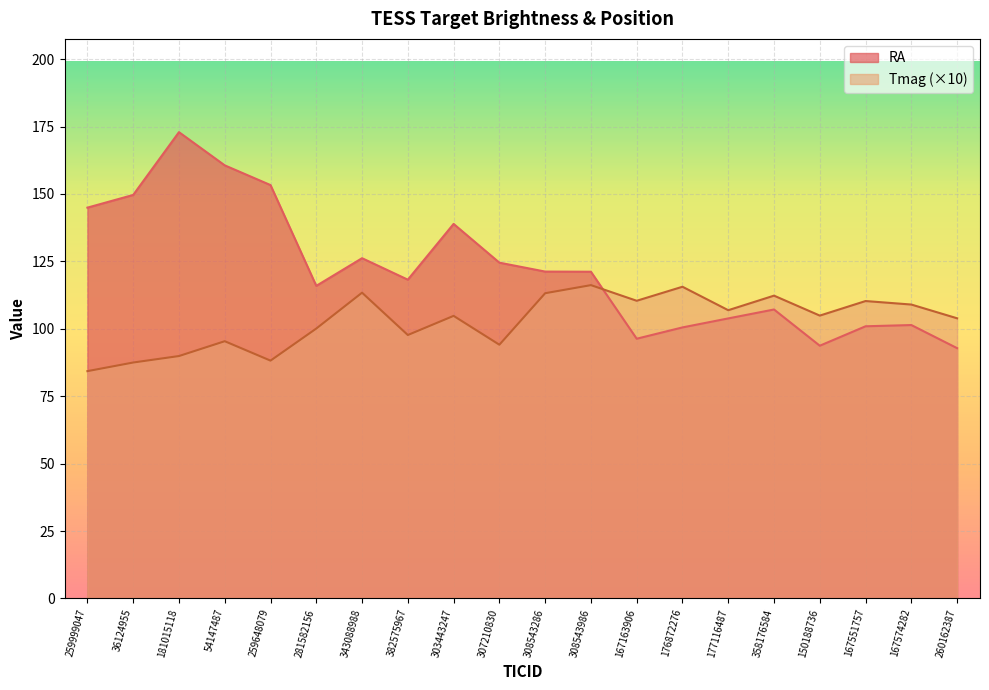

At how many categories does at least one series exceed 167?

1